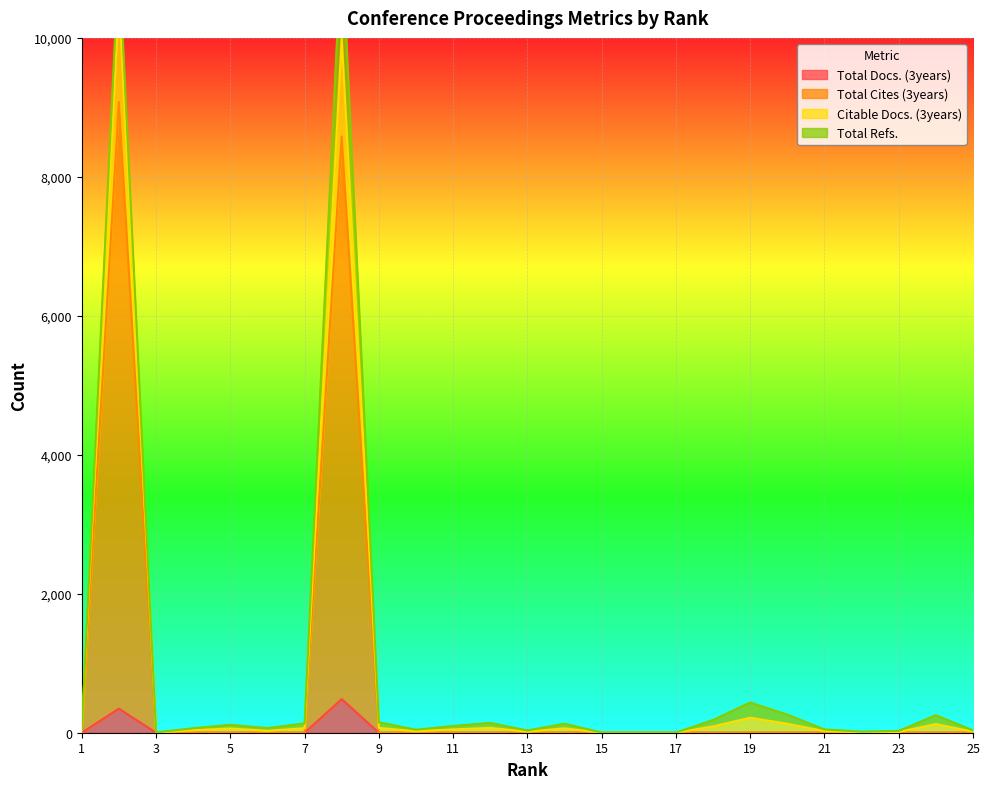

Where does the Citable Docs. (3years) series first go above 67?

2